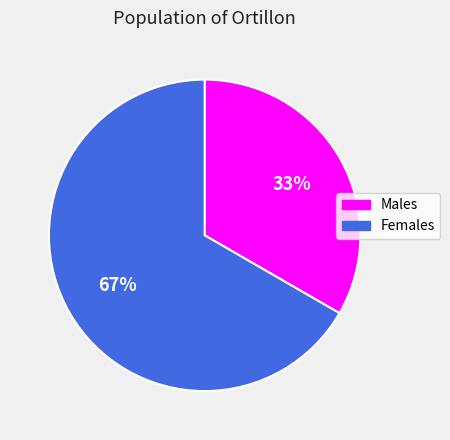

To the nearest percent, what is the average slice percentage?

50%